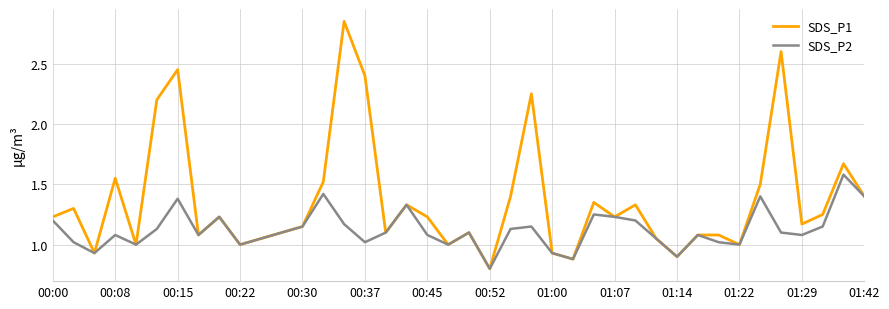

What is the smallest value displayed?

0.8